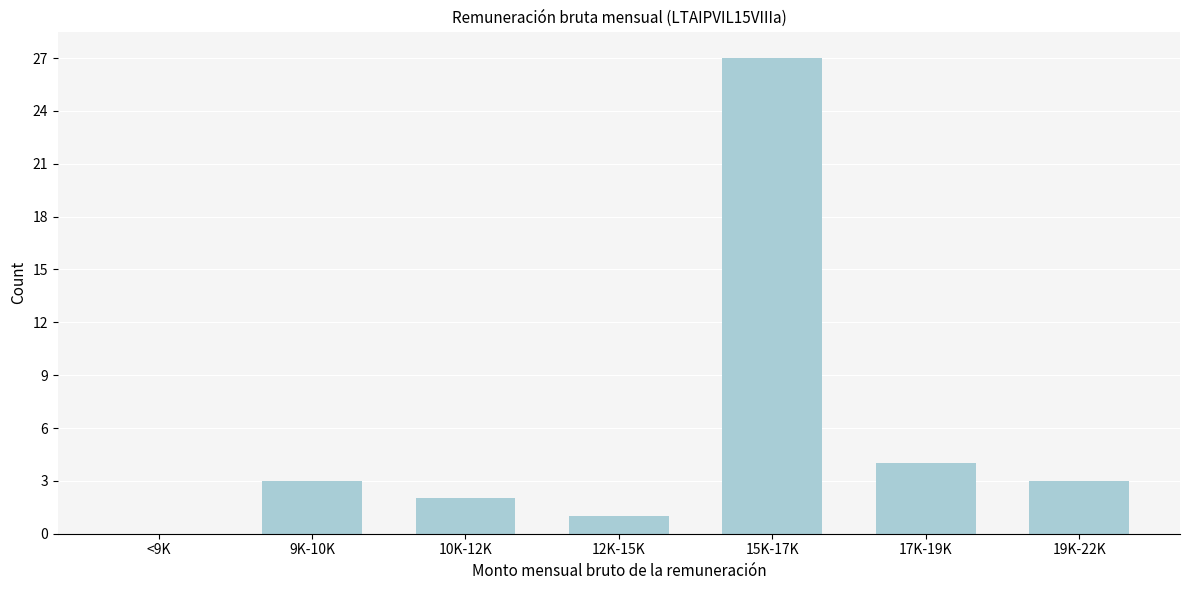

Reading left to right, list all the values displayed in this chart.

<9K=0	9K-10K=3	10K-12K=2	12K-15K=1	15K-17K=27	17K-19K=4	19K-22K=3